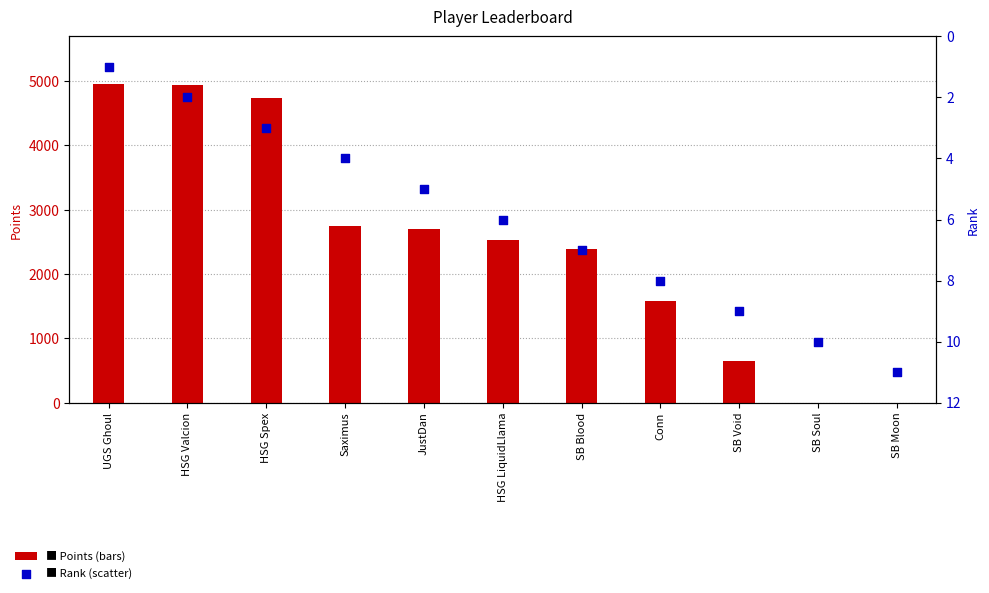

What is the total value across all series at SB Moon?

11